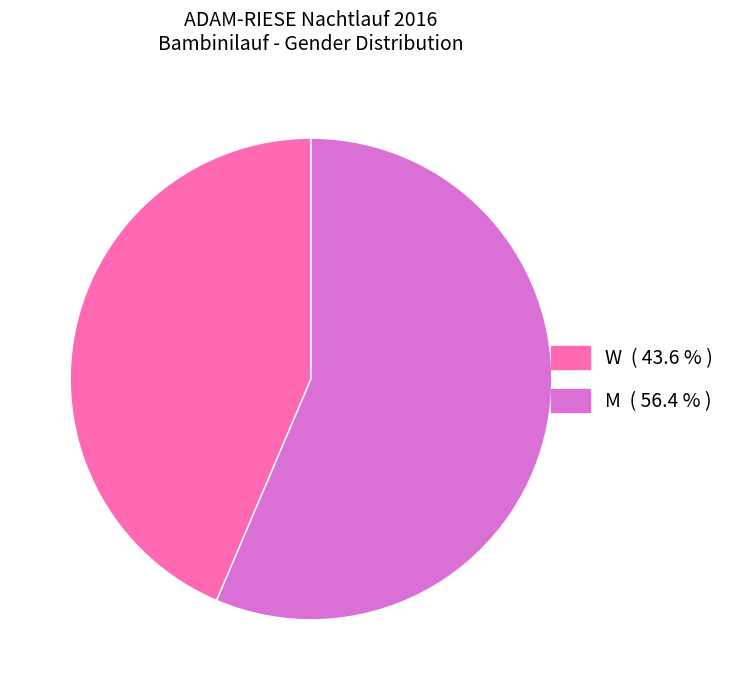

What is the majority slice?

M